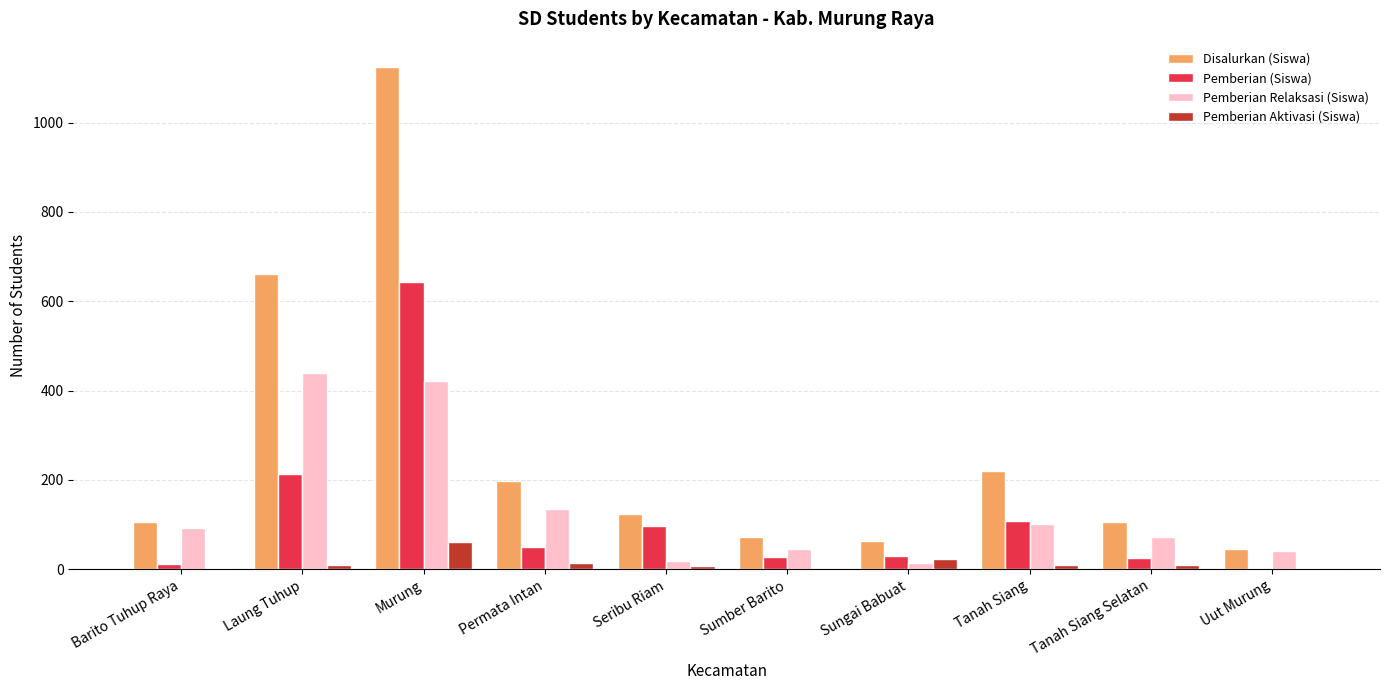

What is the sum of all Pemberian (Siswa) values?

1204